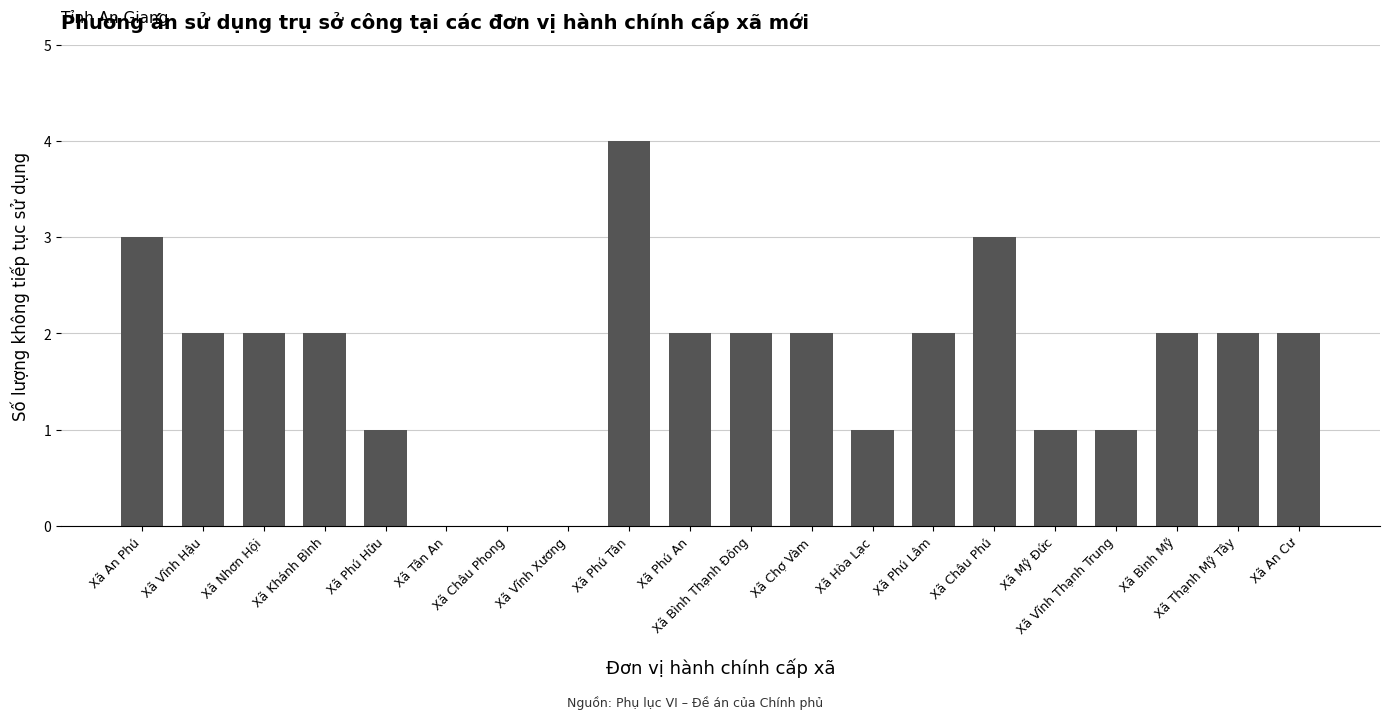

The chart shows a value of 0 at Xã Mỹ Đức. True or false?

False